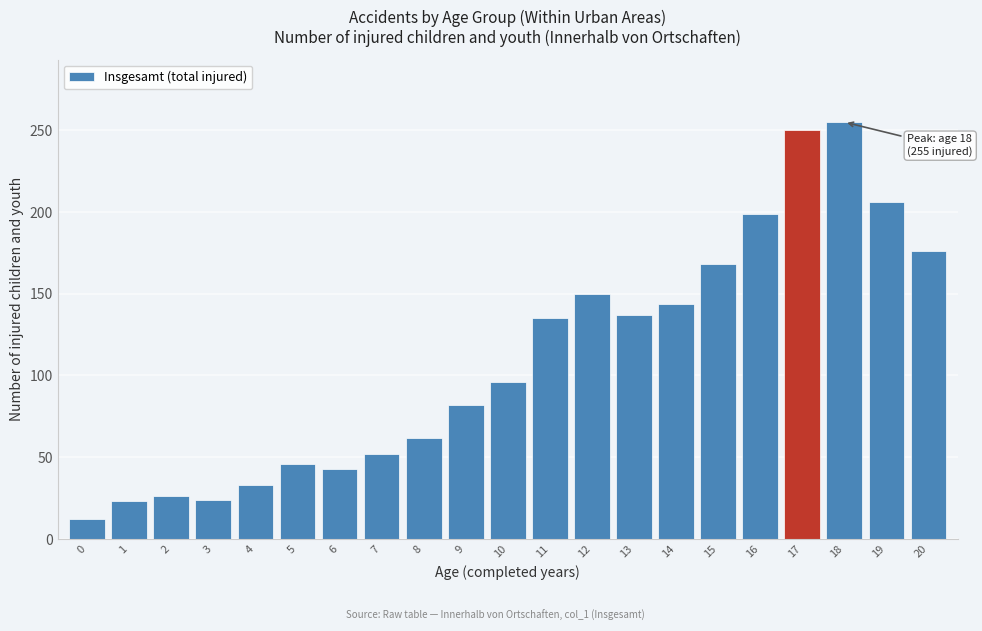

What is the value of the 2nd bar from the left?

23